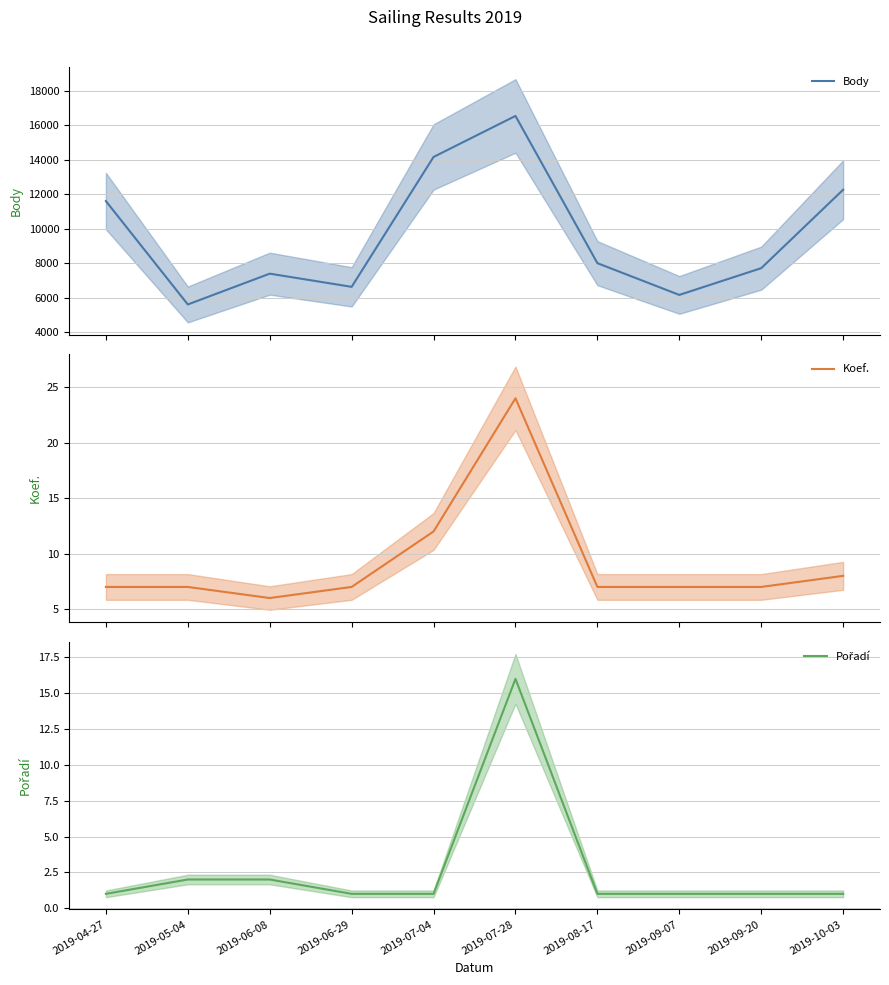

Which label corresponds to the largest value in the chart?

2019-07-28